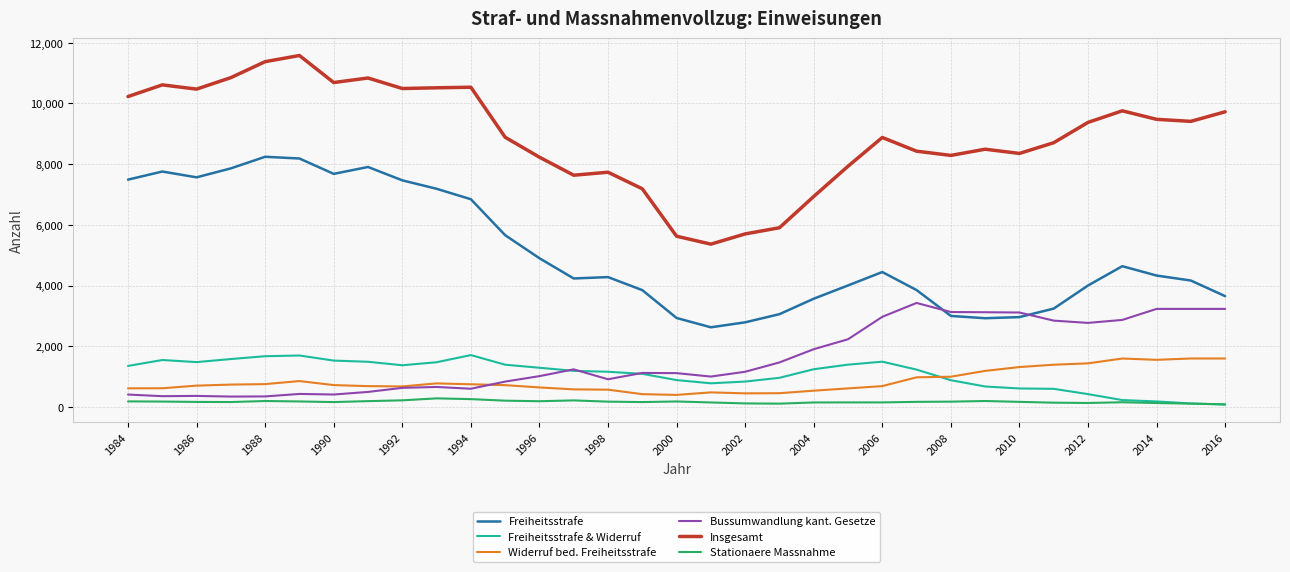

True or false: Freiheitsstrafe & Widerruf has more than 2 points higher than both neighbors.

True